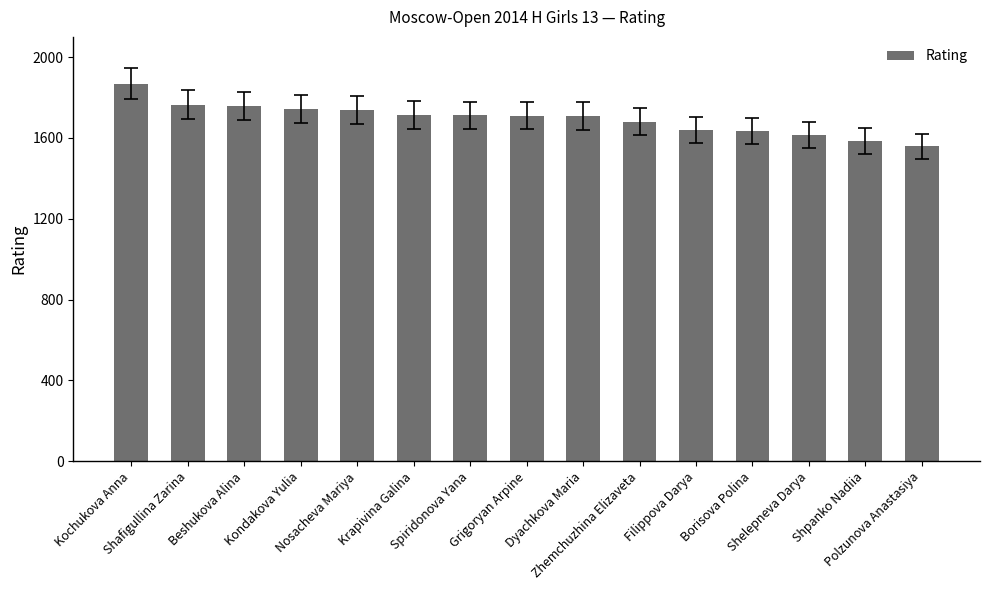

What is the ratio of the value at Kochukova Anna to the value at Shafigullina Zarina?

1.1